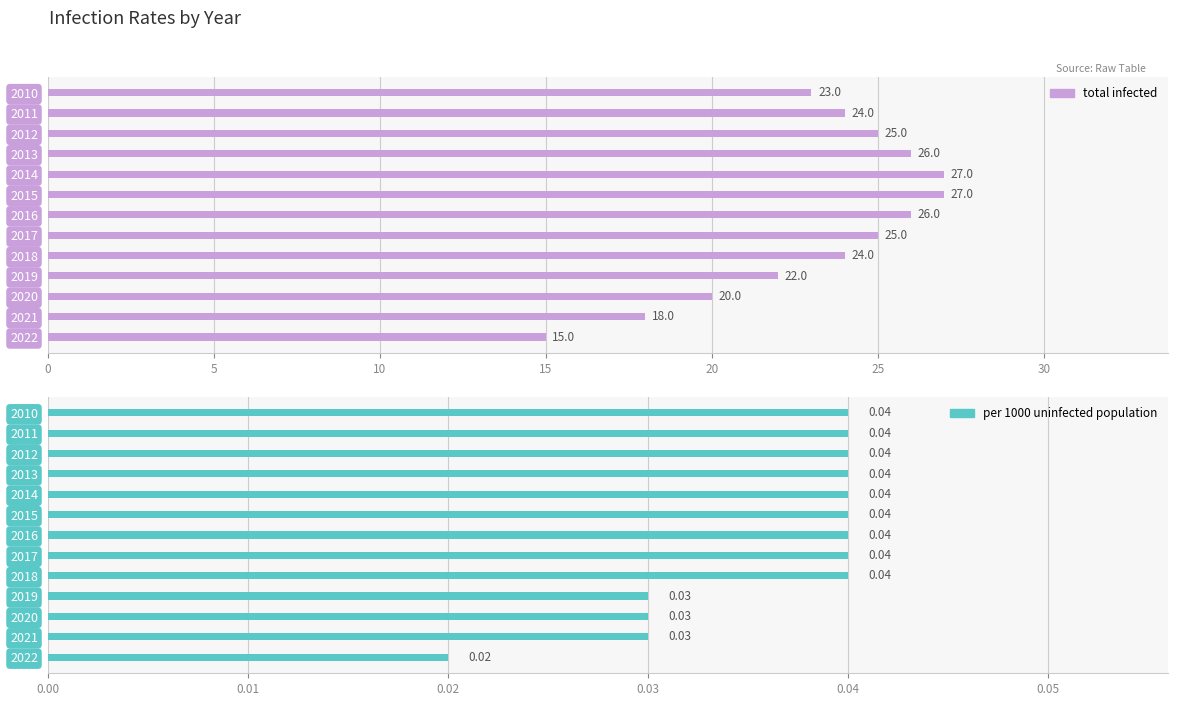

The value of per 1000 uninfected population at 2010 is 0.1. True or false?

False